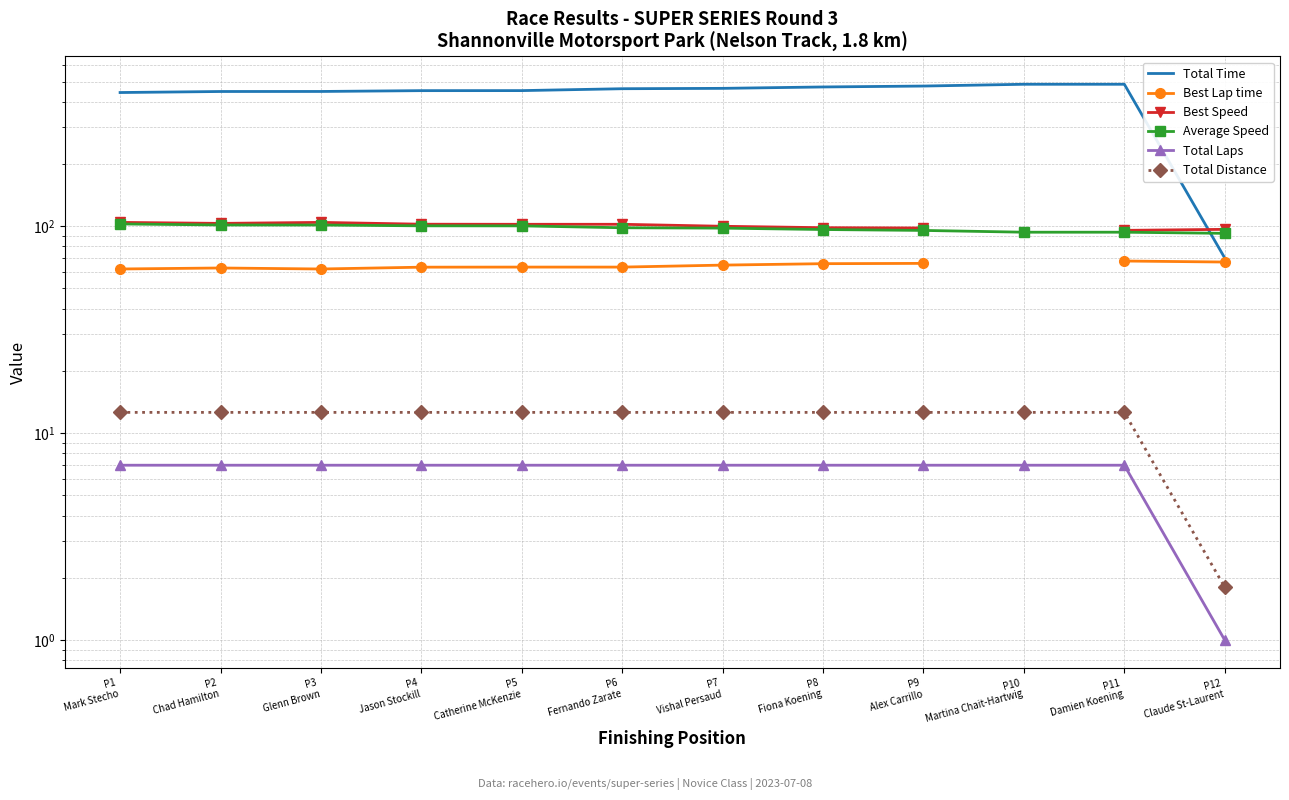

At which label does Total Distance reach its minimum?

P12
Claude St-Laurent